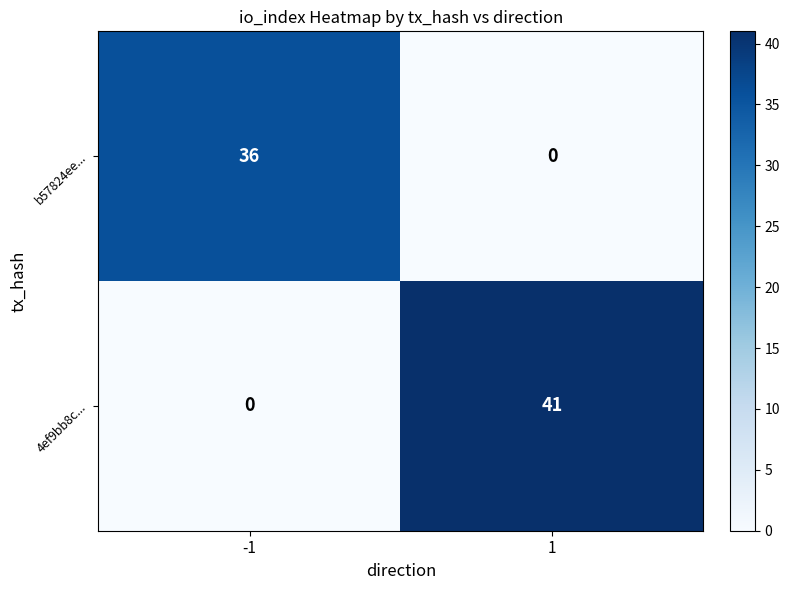

The value of 4ef9bb8c... at 1 is 41. True or false?

True